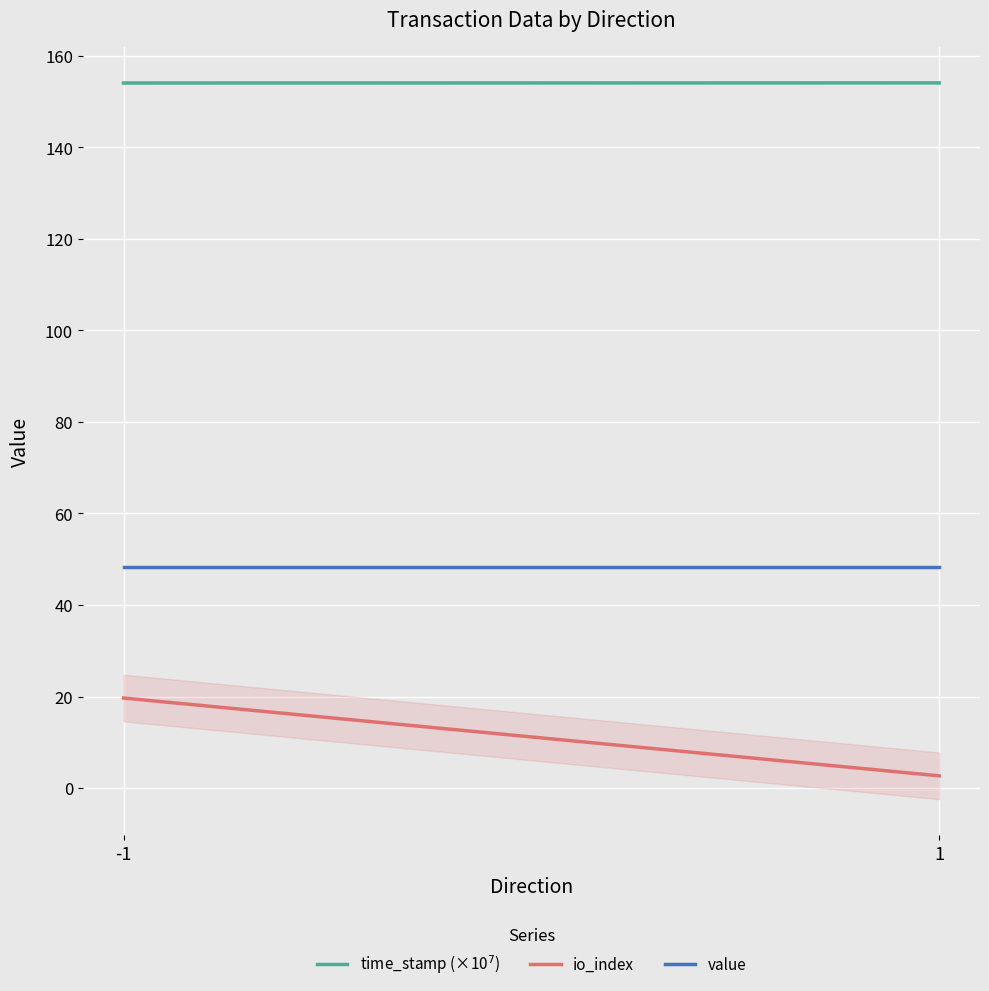

Which series has the largest range (max minus min)?

io_index